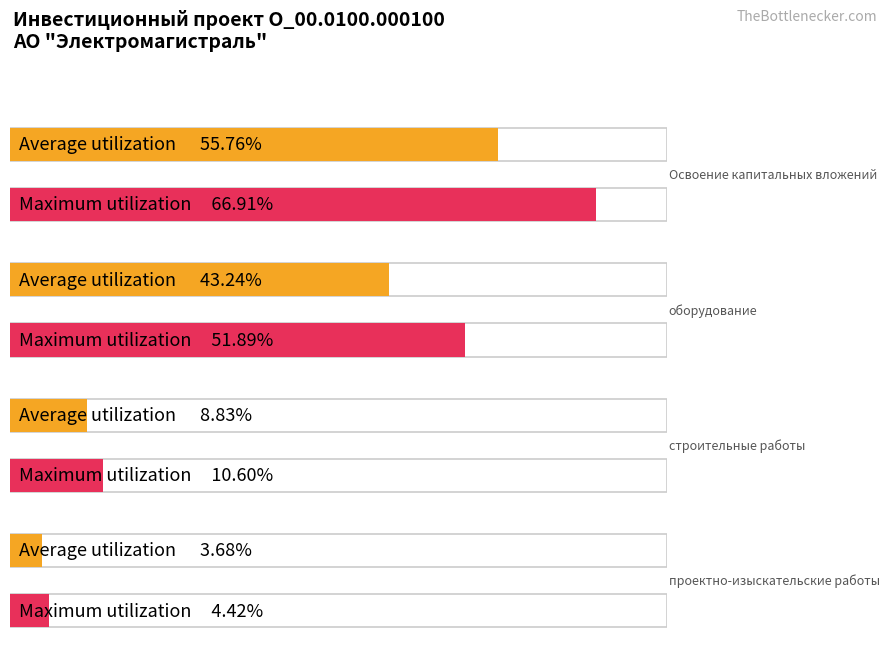

What is the label of the 3rd bar from the right?

оборудование